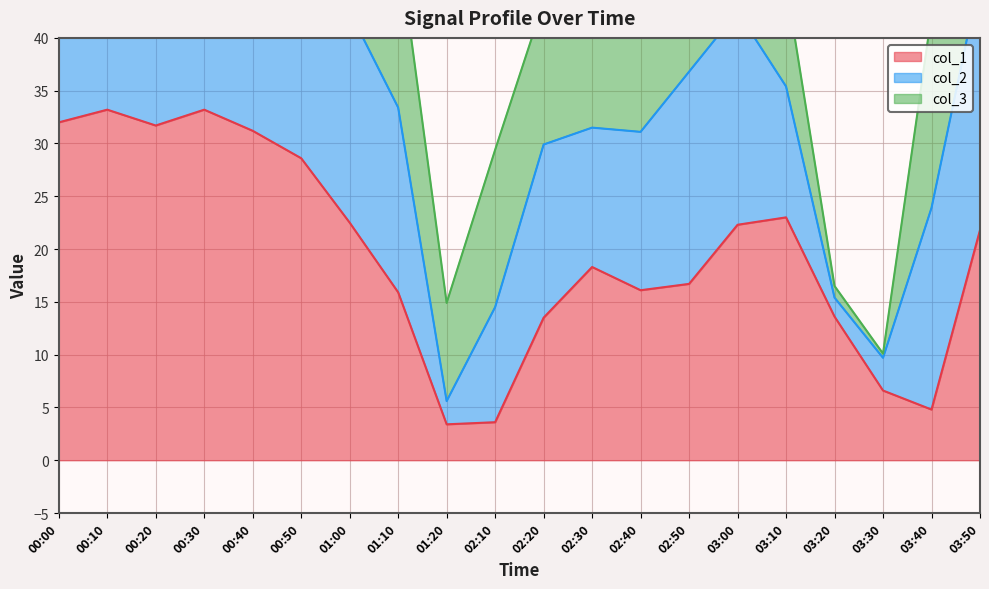

Between 03:50 and 02:20, which is larger?

03:50